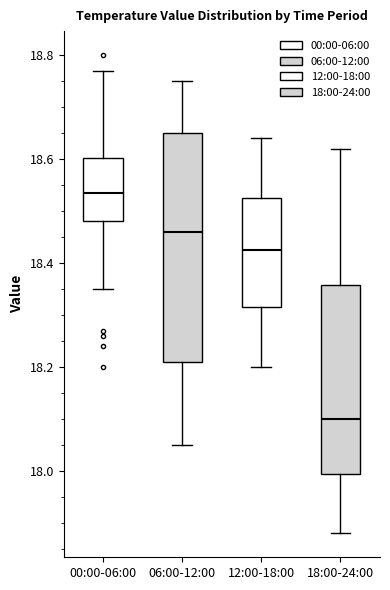

Reading left to right, read every box against the y-axis: the position of its median line, the range the box covers, and the ends of its whiskers. The values are not printed on the chart, so give them approximately, as read against the axis.

00:00-06:00: median 18.54, box 18.48 to 18.60, whiskers 18.36 to 18.78
06:00-12:00: median 18.46, box 18.22 to 18.66, whiskers 18.06 to 18.76
12:00-18:00: median 18.42, box 18.32 to 18.52, whiskers 18.20 to 18.64
18:00-24:00: median 18.10, box 18.00 to 18.36, whiskers 17.88 to 18.62